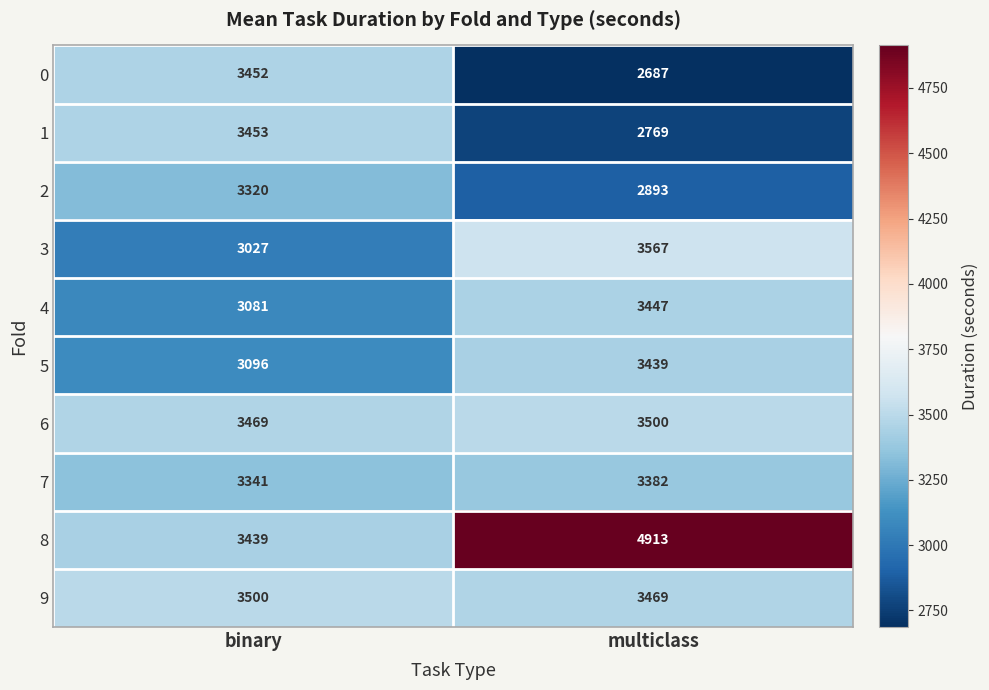

Which label corresponds to the smallest value in the chart?

multiclass